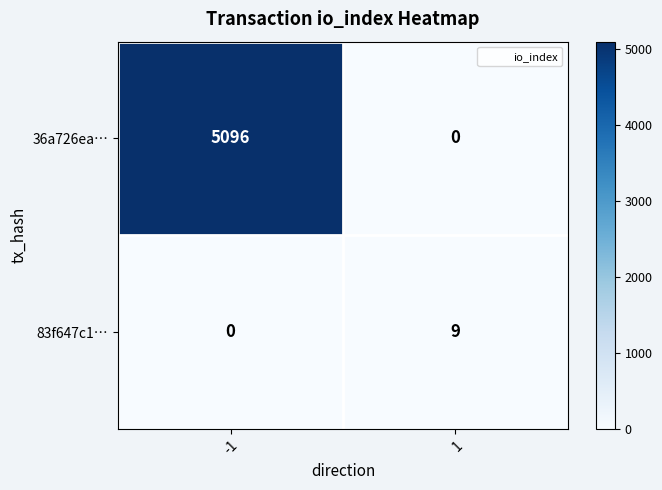

How many series are shown in this chart?

2